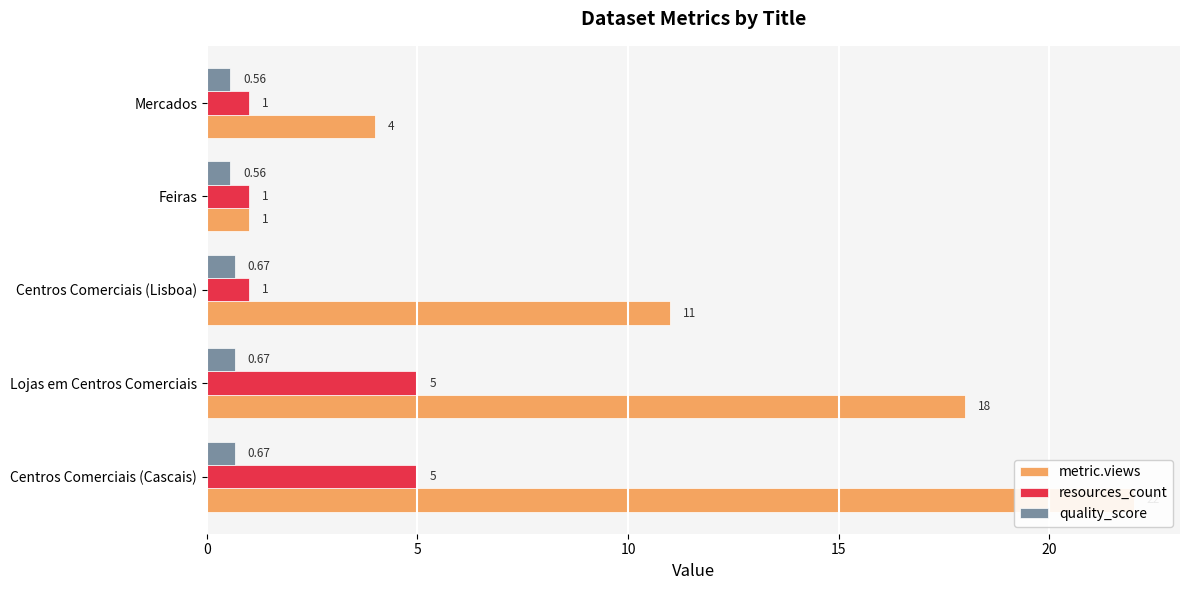

Is it true that resources_count equals 1.7 at Centros Comerciais (Cascais)?

False